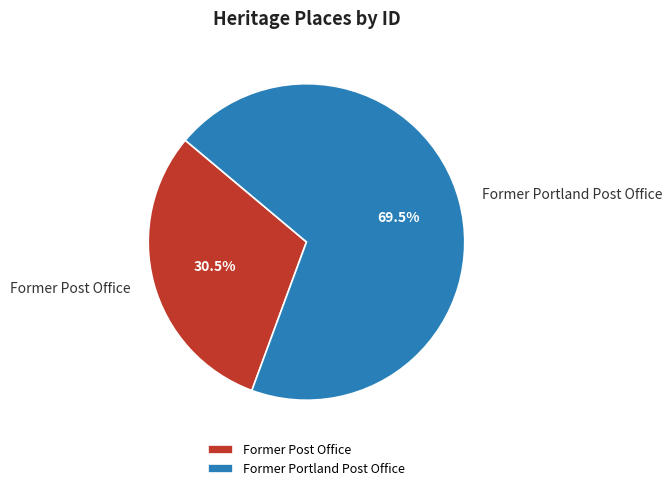

What is the smallest slice in the pie chart?

Former Post Office